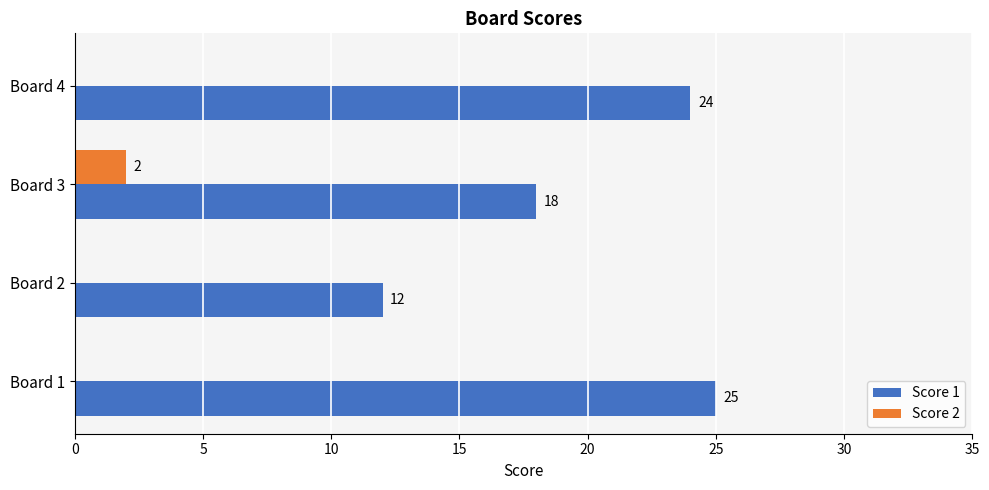

What are all the series names shown in the legend?

Score 1, Score 2